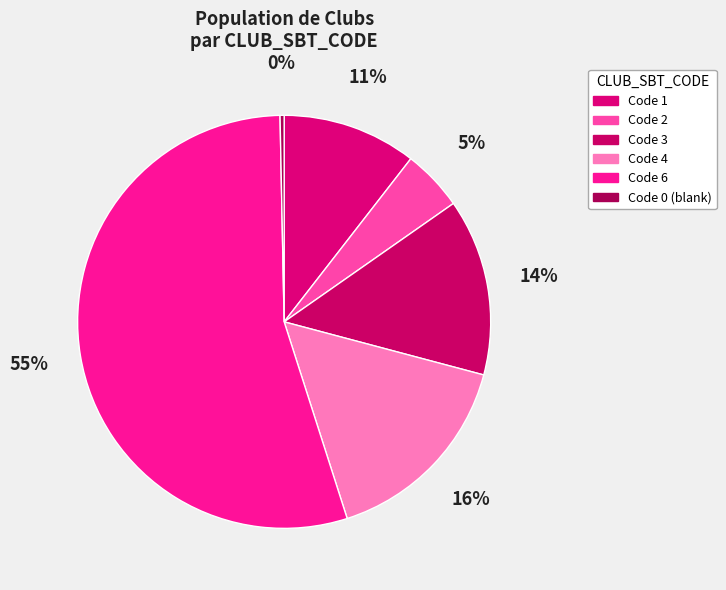

Count the number of slices in the pie.

6